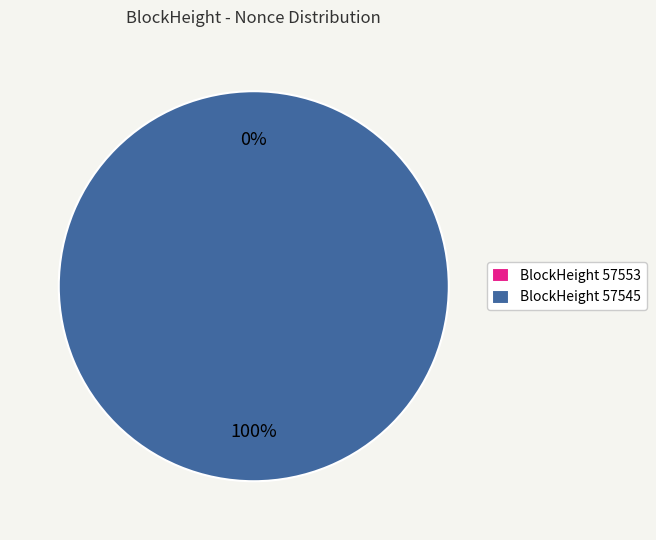

What is the total percentage of 57545 and 57553?

100.0%